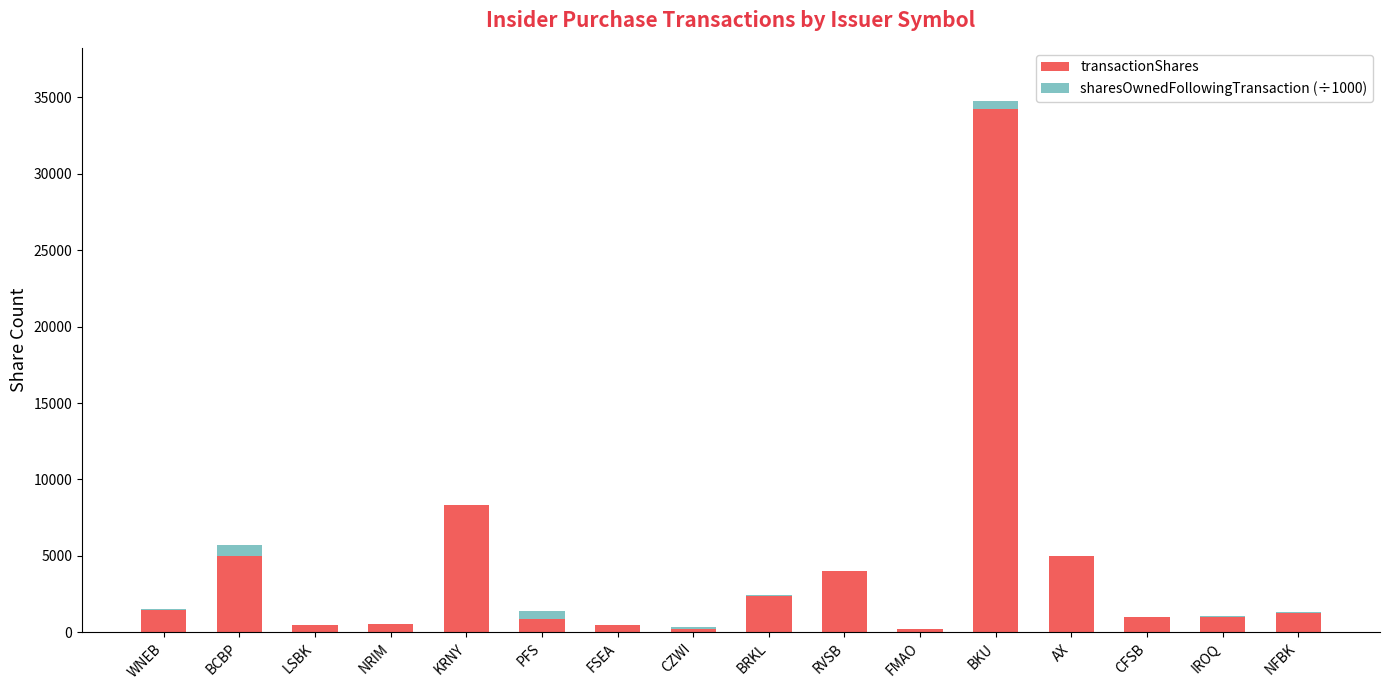

Does the chart contain stacked bars?

Yes